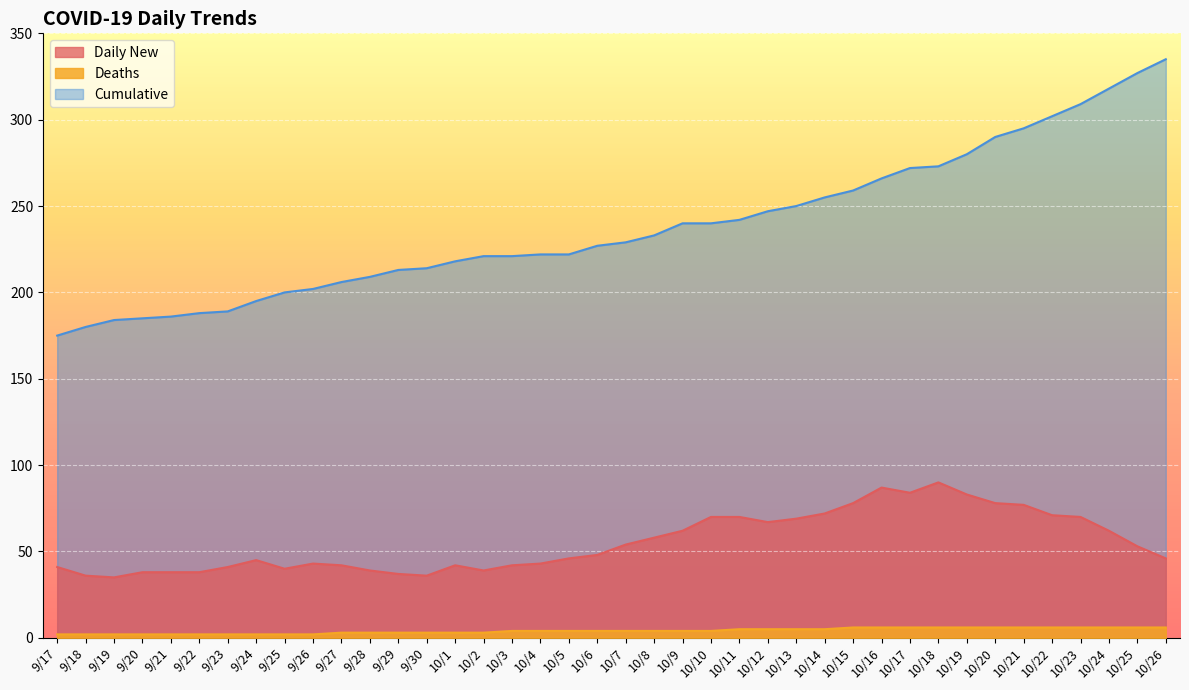

What is the label of the 7th point from the right?

10/20